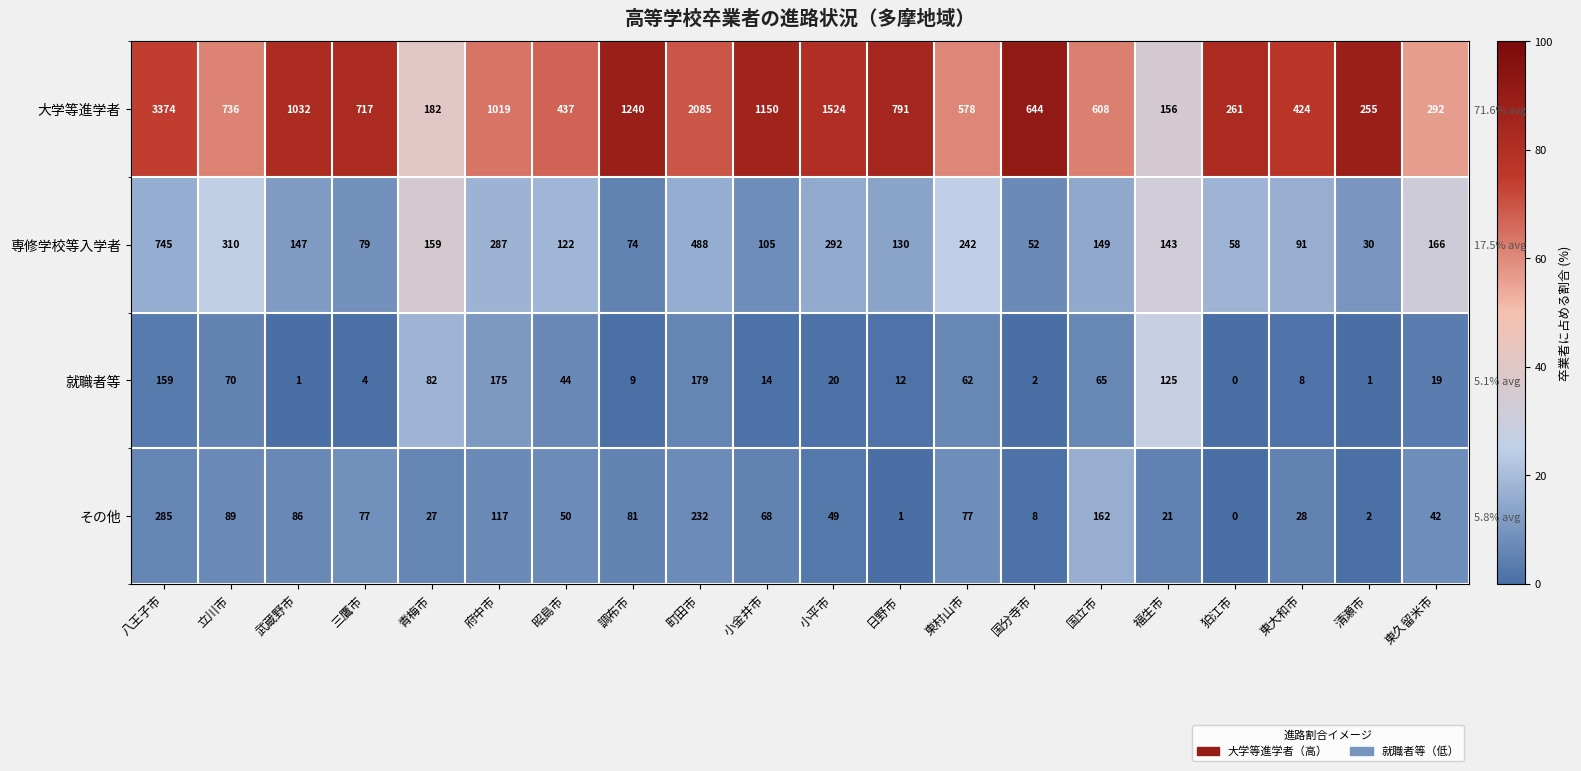

At which category is the sum across all series the highest?

狛江市